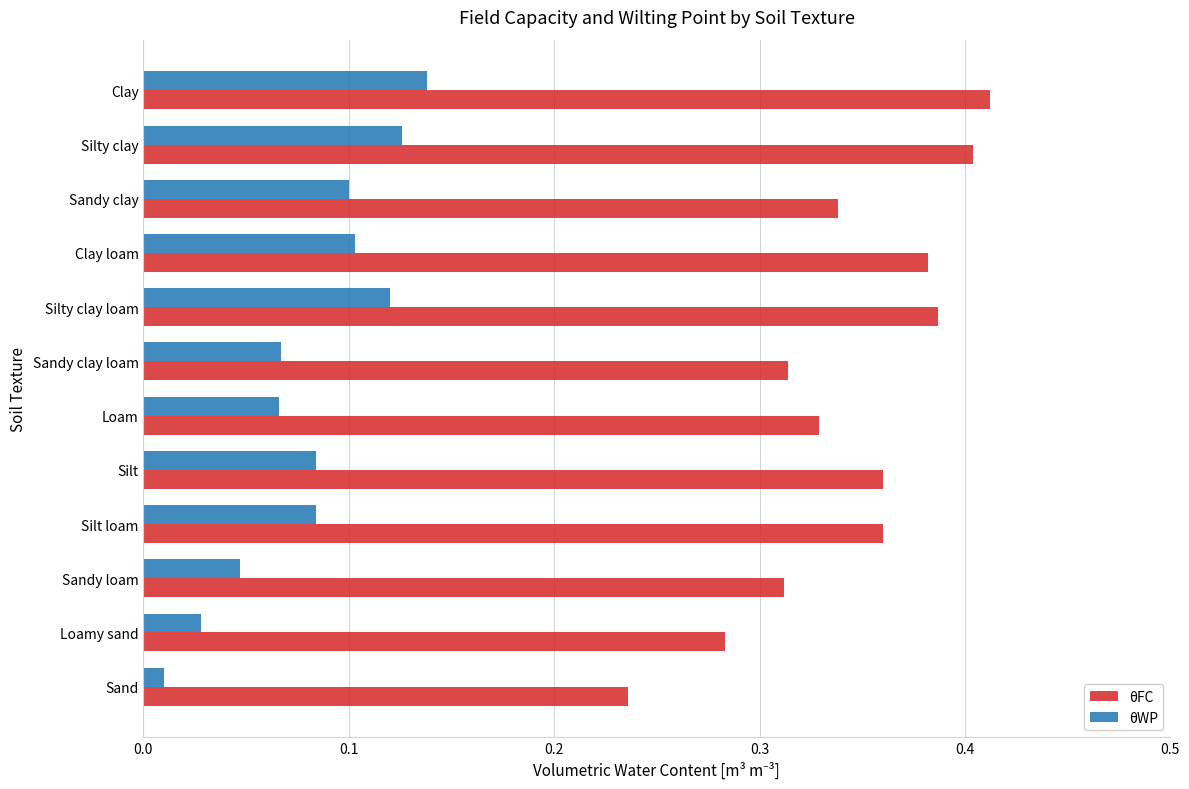

Which category has the highest value across all series?

Clay